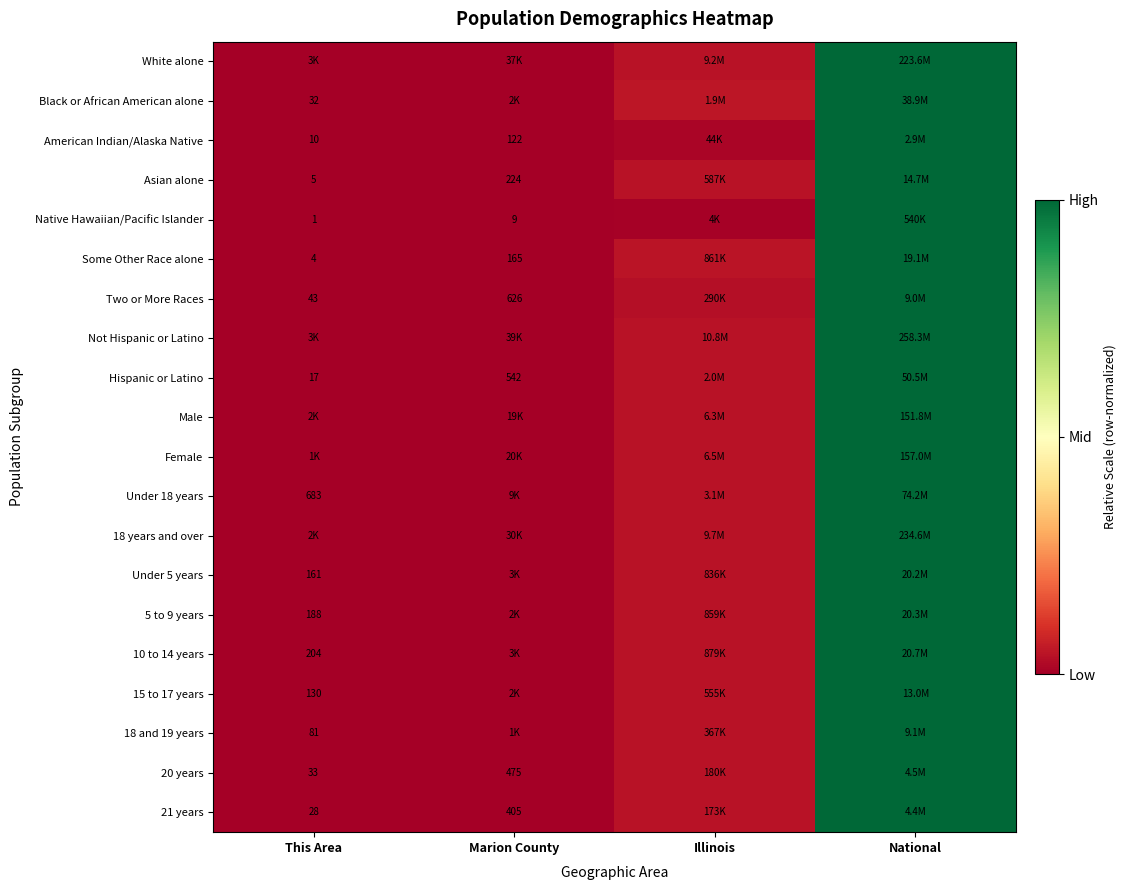

Is it true that Two or More Races equals 0.0 at Marion County?

False